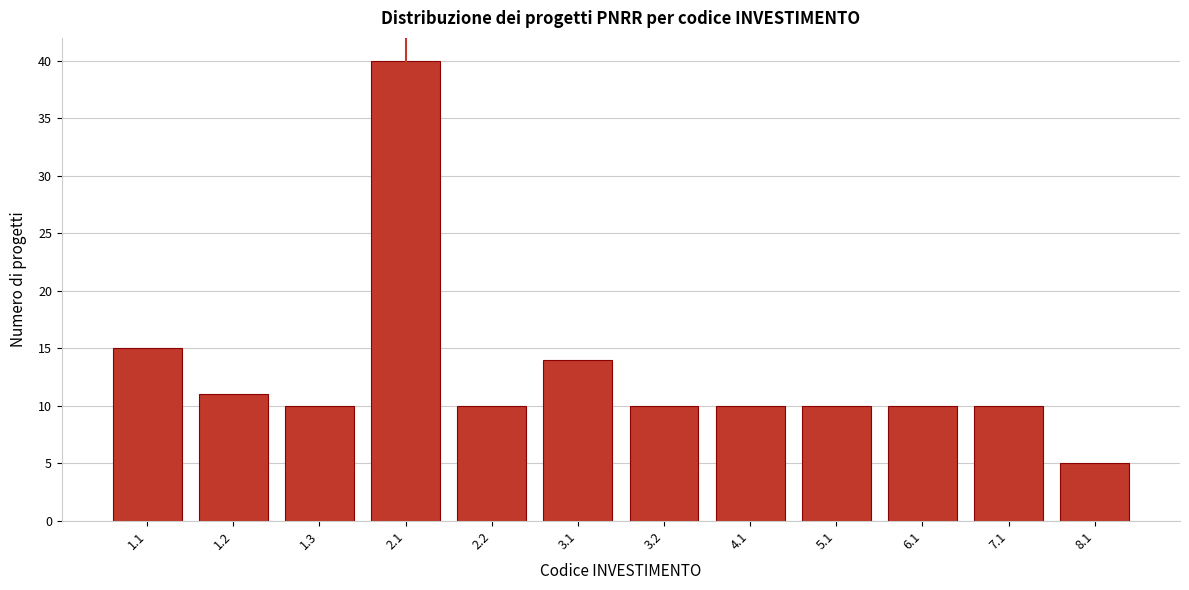

Reading left to right, transcribe all the data shown in this chart.

15	11	10	40	10	14	10	10	10	10	10	5